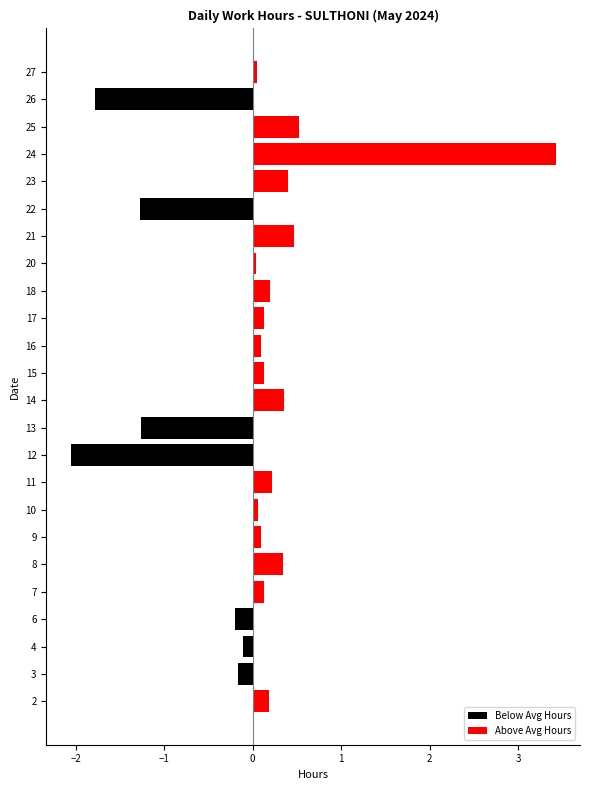

Reading left to right, what are all the values shown in this chart?

Below Avg Hours: 0.0	-0.2	-0.1	-0.2	0.0	0.0	0.0	0.0	0.0	-2.1	-1.3	0.0	0.0	0.0	0.0	0.0	0.0	0.0	-1.3	0.0	0.0	0.0	-1.8	0.0
Above Avg Hours: 0.2	0.0	0.0	0.0	0.1	0.3	0.1	0.1	0.2	0.0	0.0	0.4	0.1	0.1	0.1	0.2	0.0	0.5	0.0	0.4	3.4	0.5	0.0	0.1